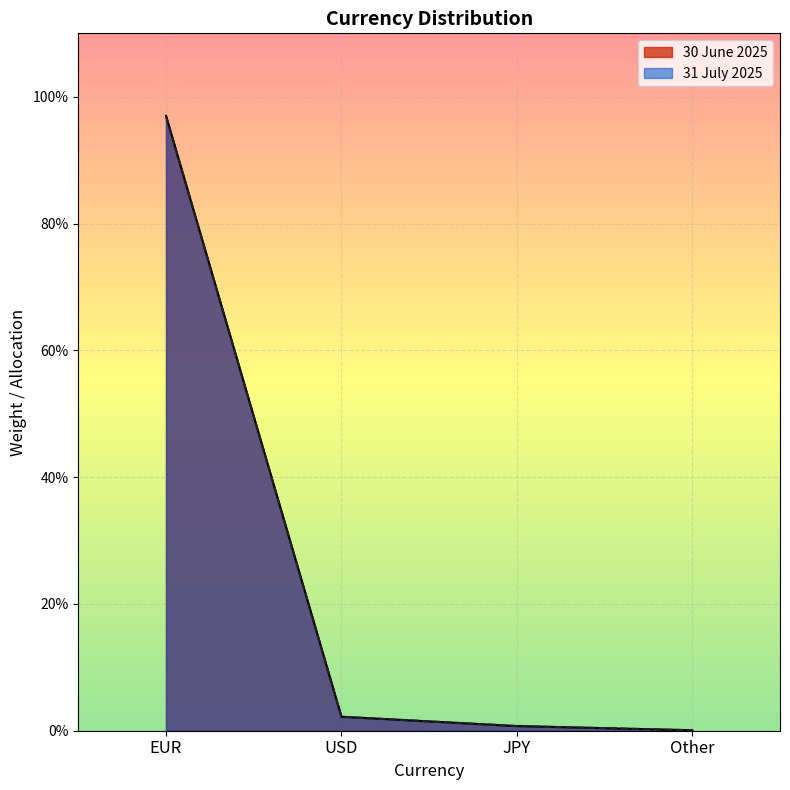

How many series are shown in this chart?

2